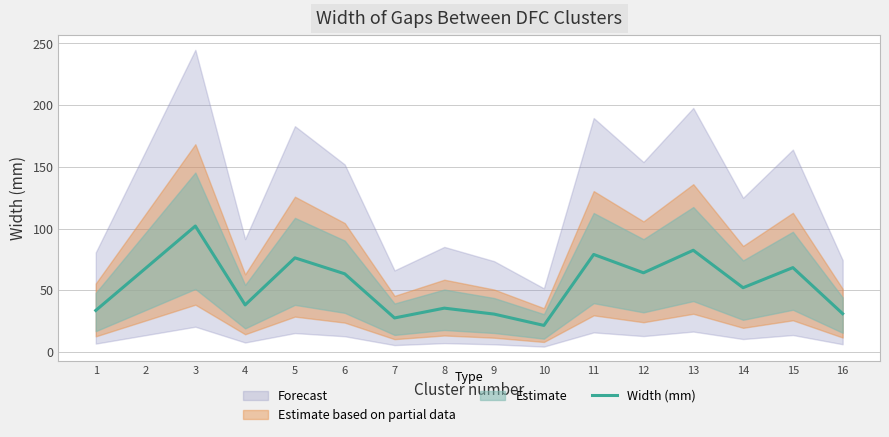

Is it true that the value at 10 is 21.5?

True